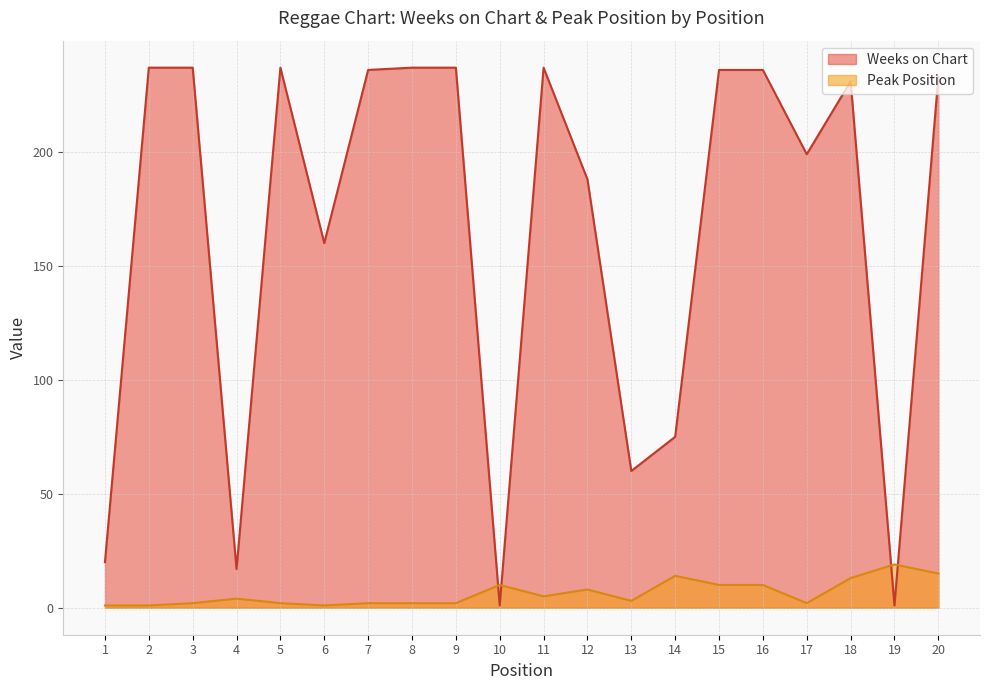

At how many categories does at least one series exceed 140?

14